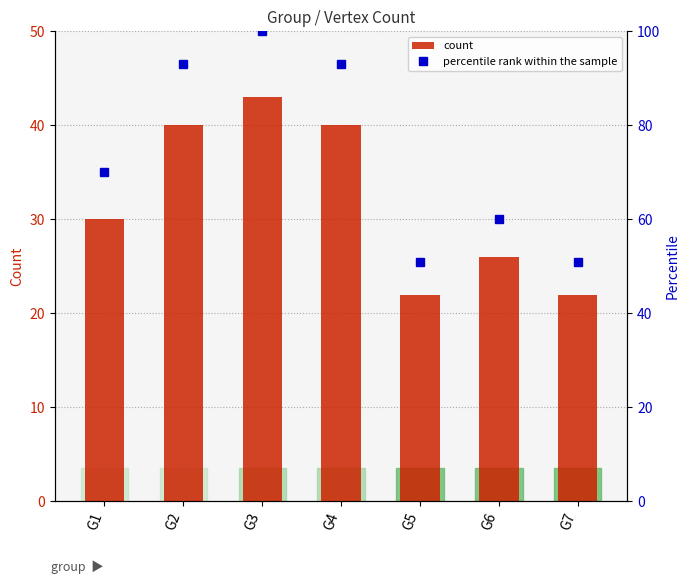

At which label is count closest to 32?

G1